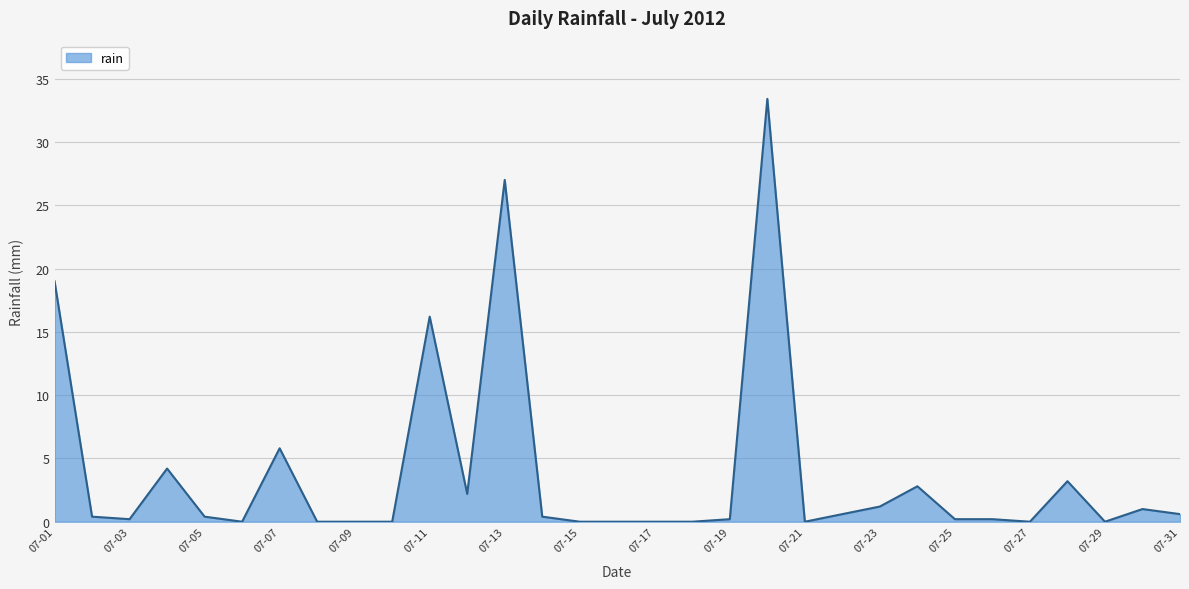

What is the maximum value shown in the chart?

33.4